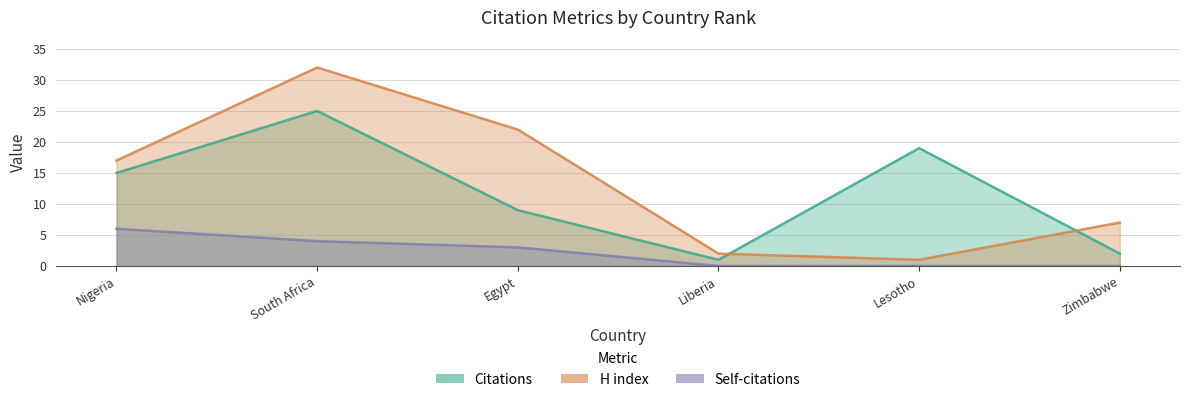

True or false: Self-citations and H index cross at least once.

False